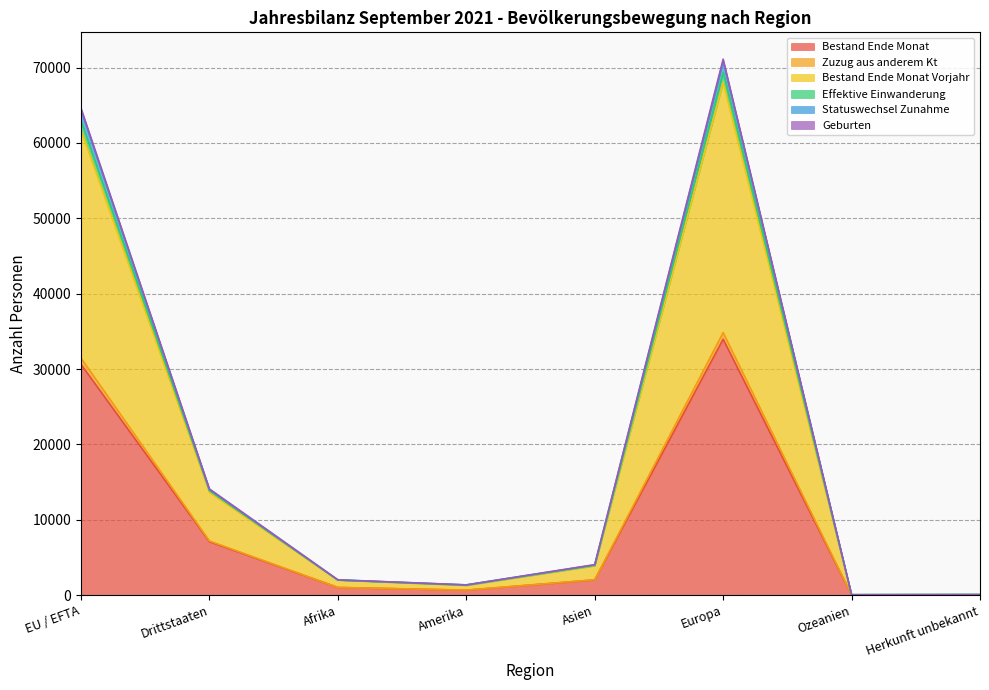

Between Europa and Amerika, which is larger?

Europa